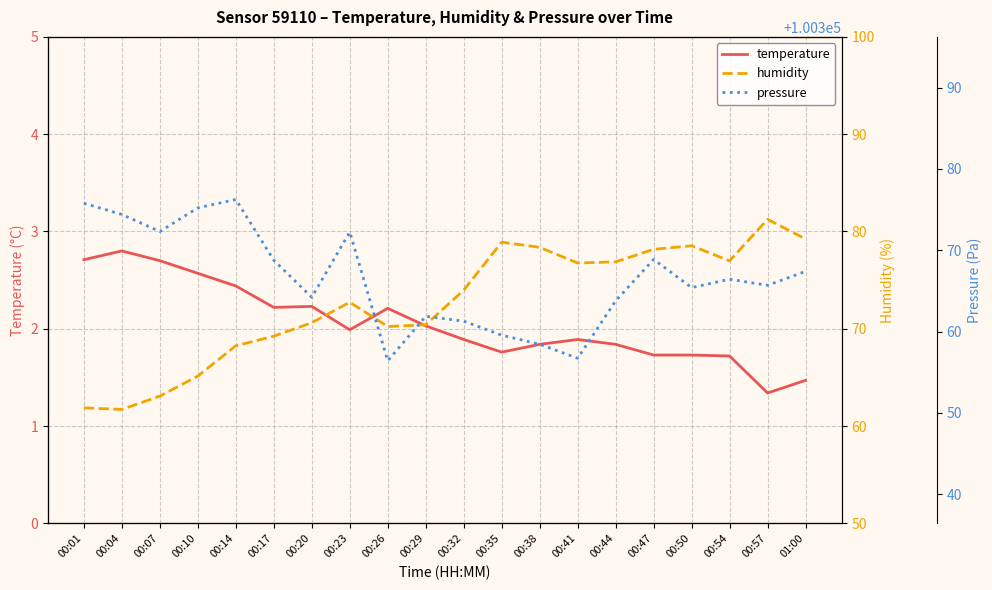

Is the value of pressure at 00:14 greater than the value of humidity at 00:41?

Yes